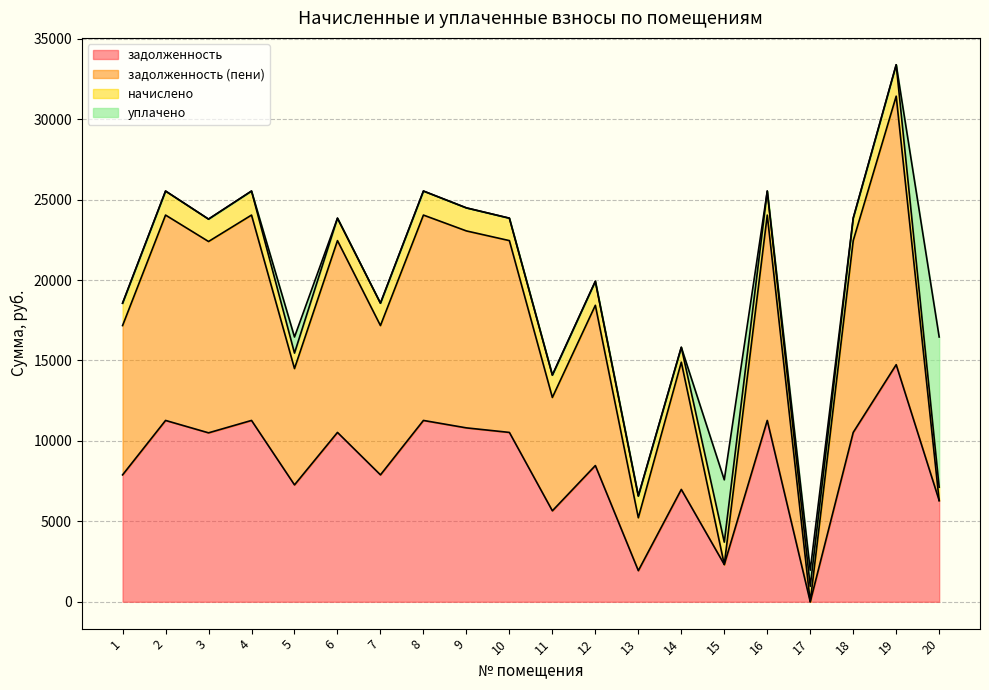

Is it true that задолженность equals 2316.1 at 15?

True